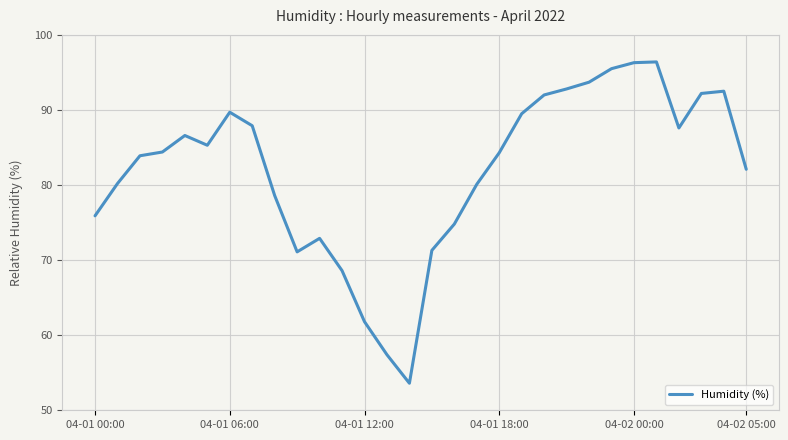

What is the smallest value displayed?

53.6